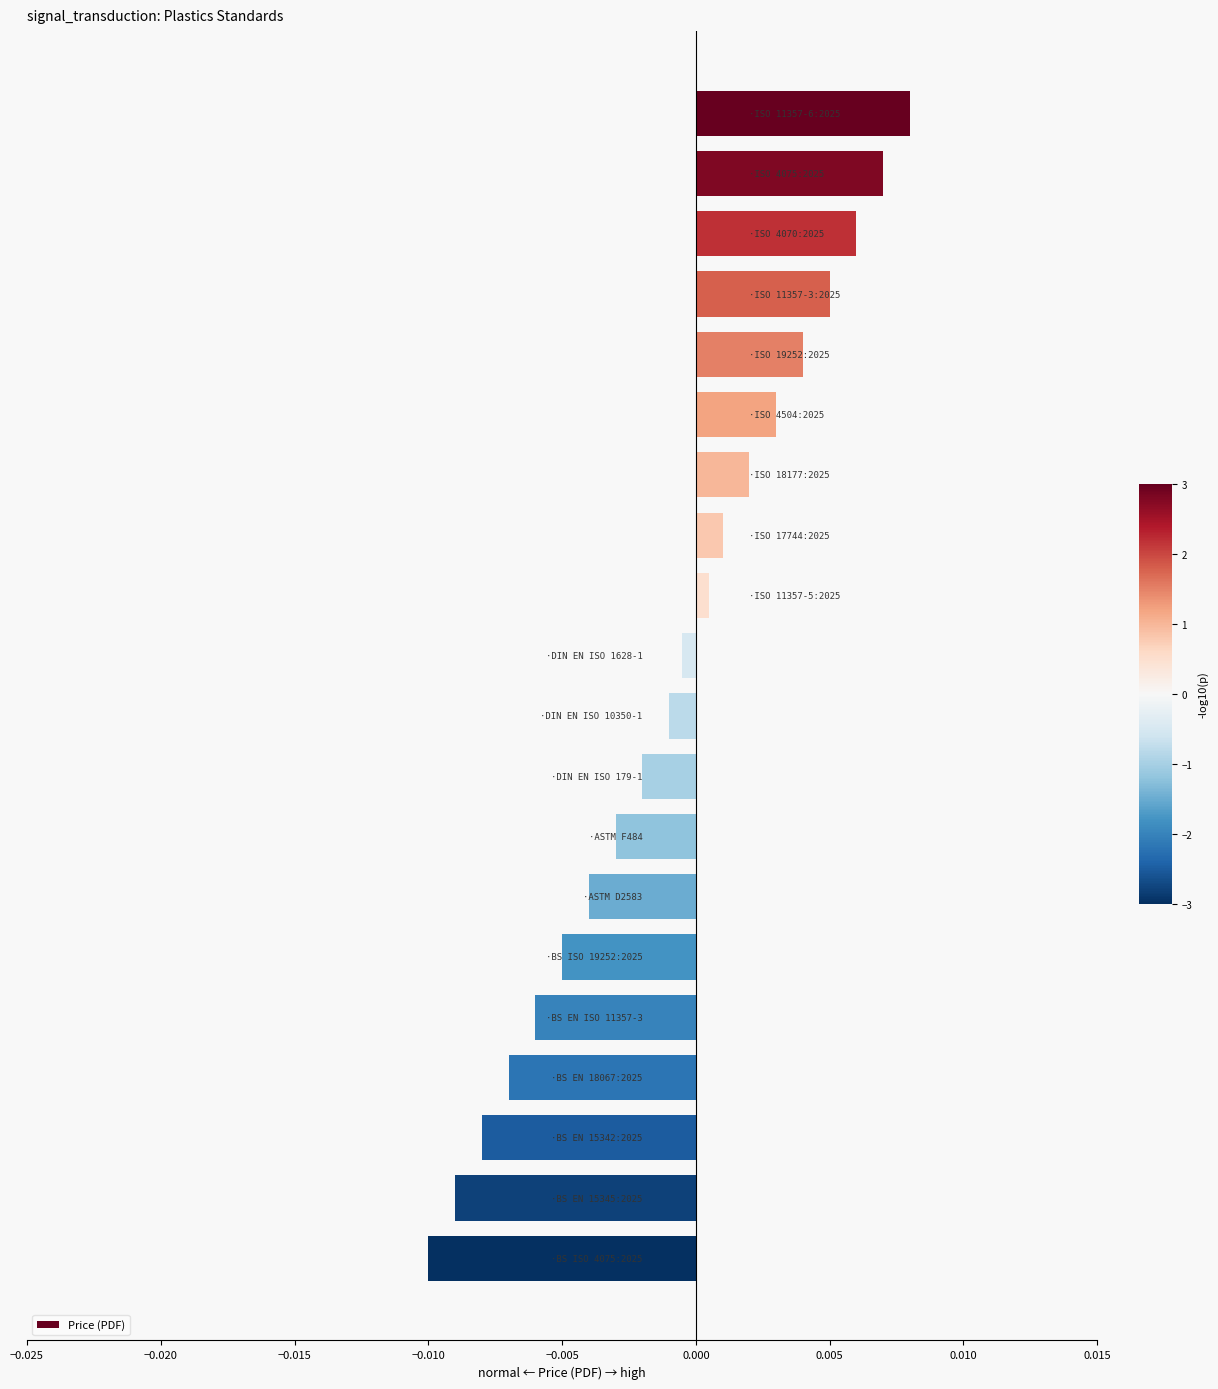

How many values are below 0?

11